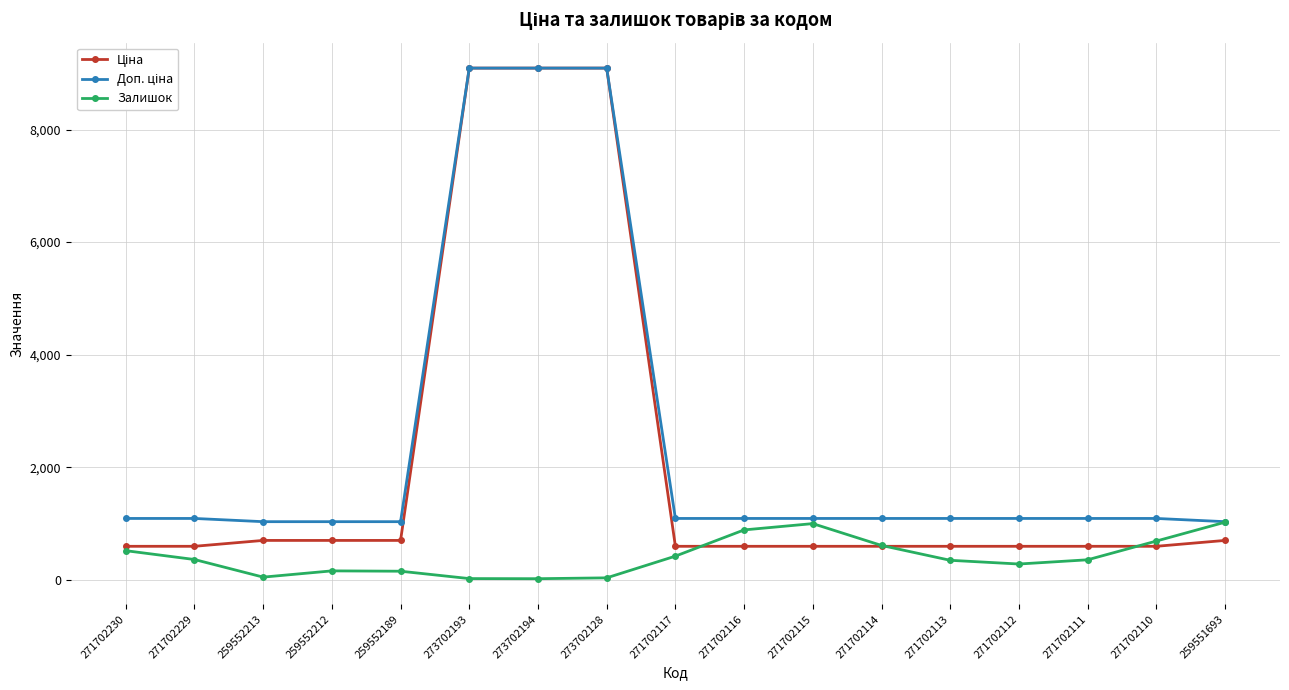

What is the value of the Залишок point at the 12th from the left?

609.0